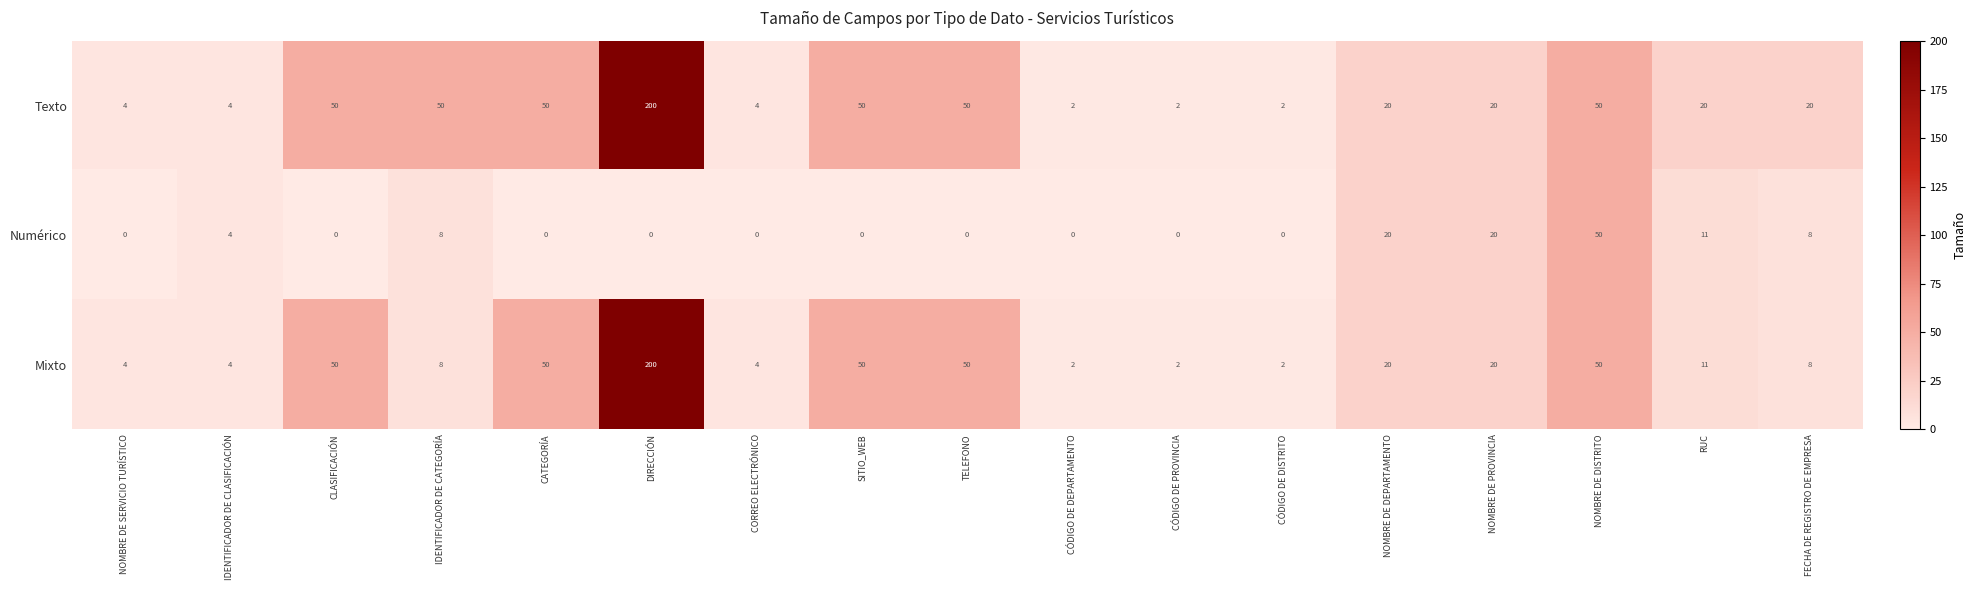

What is the difference between the second highest and minimum values in the Texto series?

48